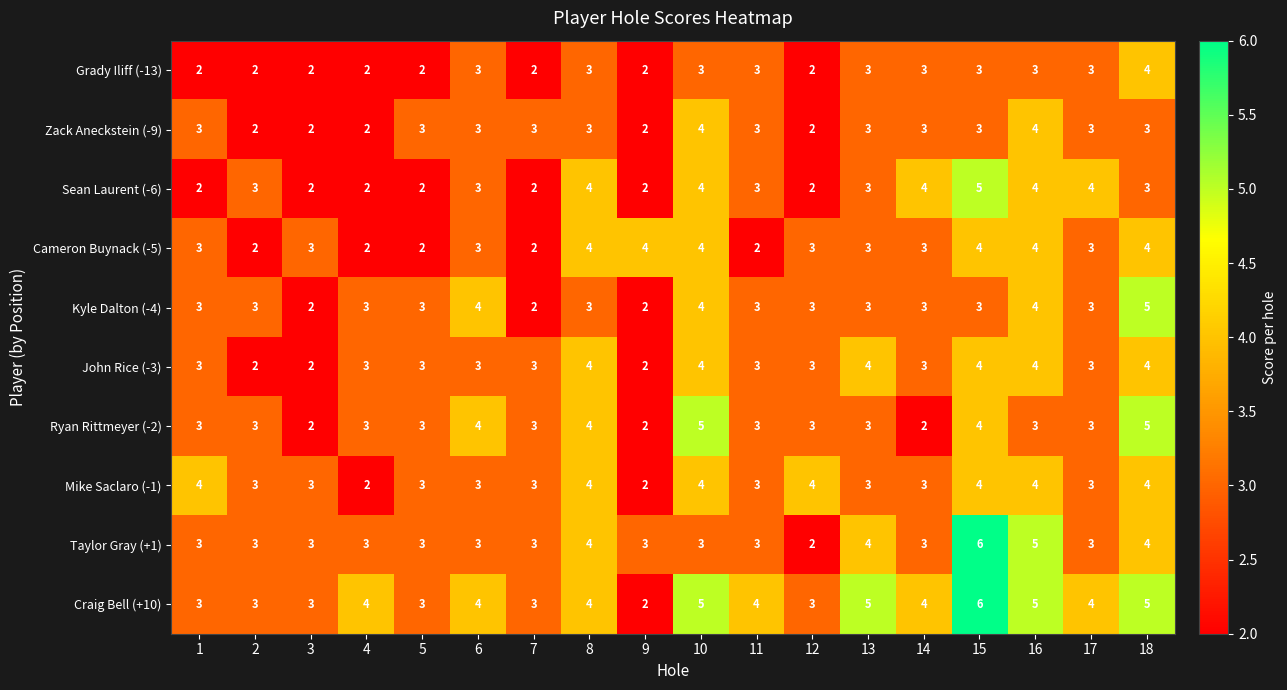

The Ryan Rittmeyer (-2) series shows 5 at 18. True or false?

True